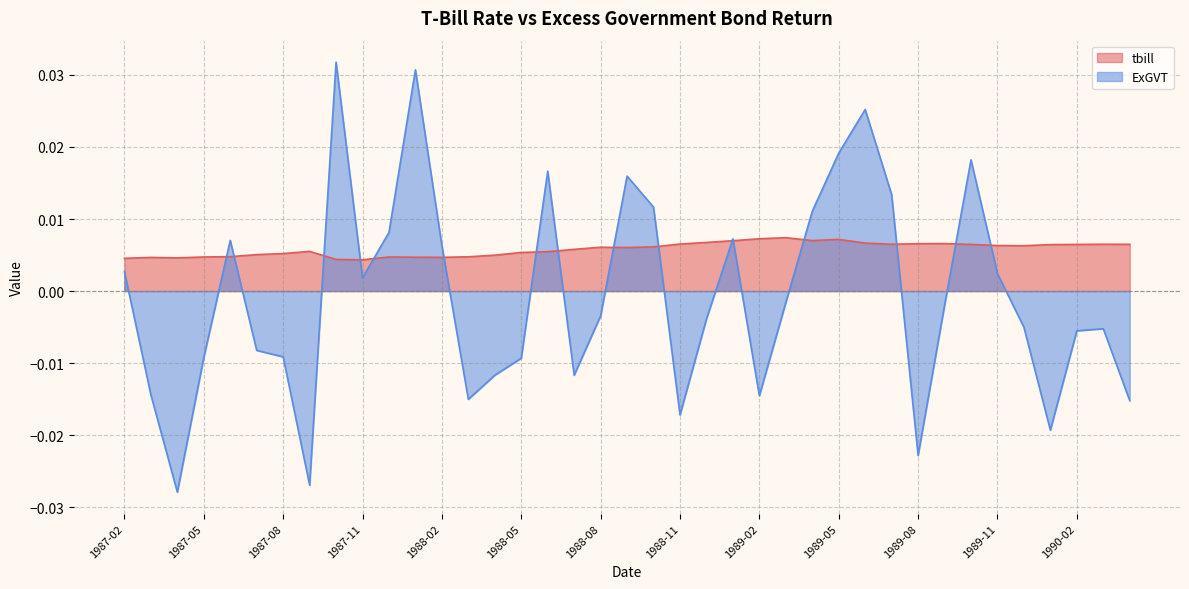

How many data points in ExGVT are less than 0?

22